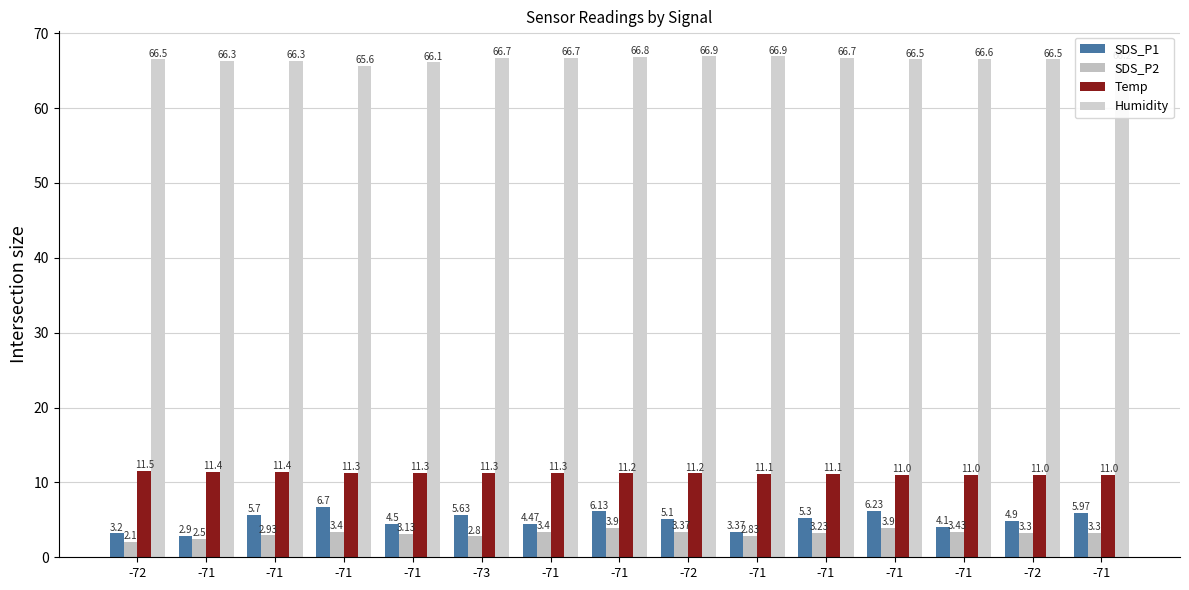

The Temp series shows 11.1 at -71. True or false?

True